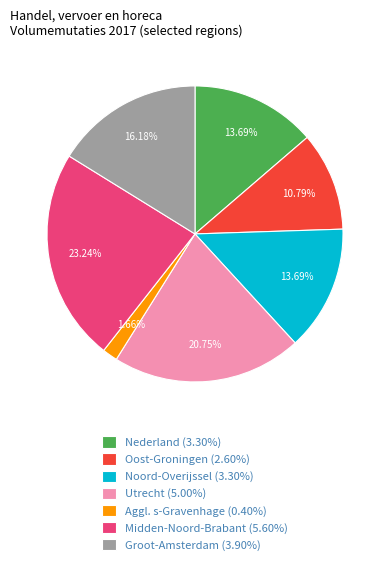

Is there any slice that represents more than half of the pie?

No